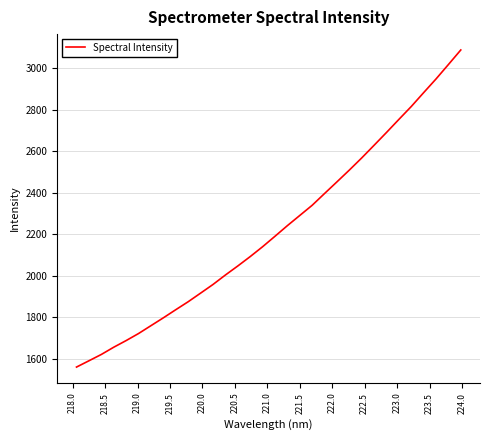

What is the greatest value displayed?

3088.8